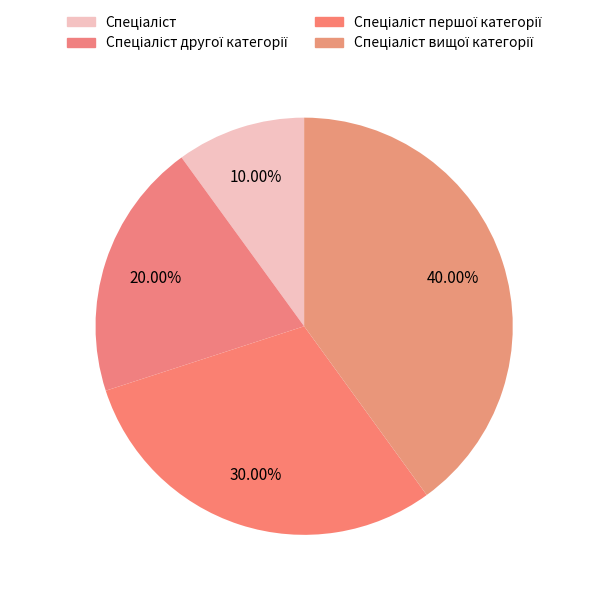

How many segments does this pie chart have?

4